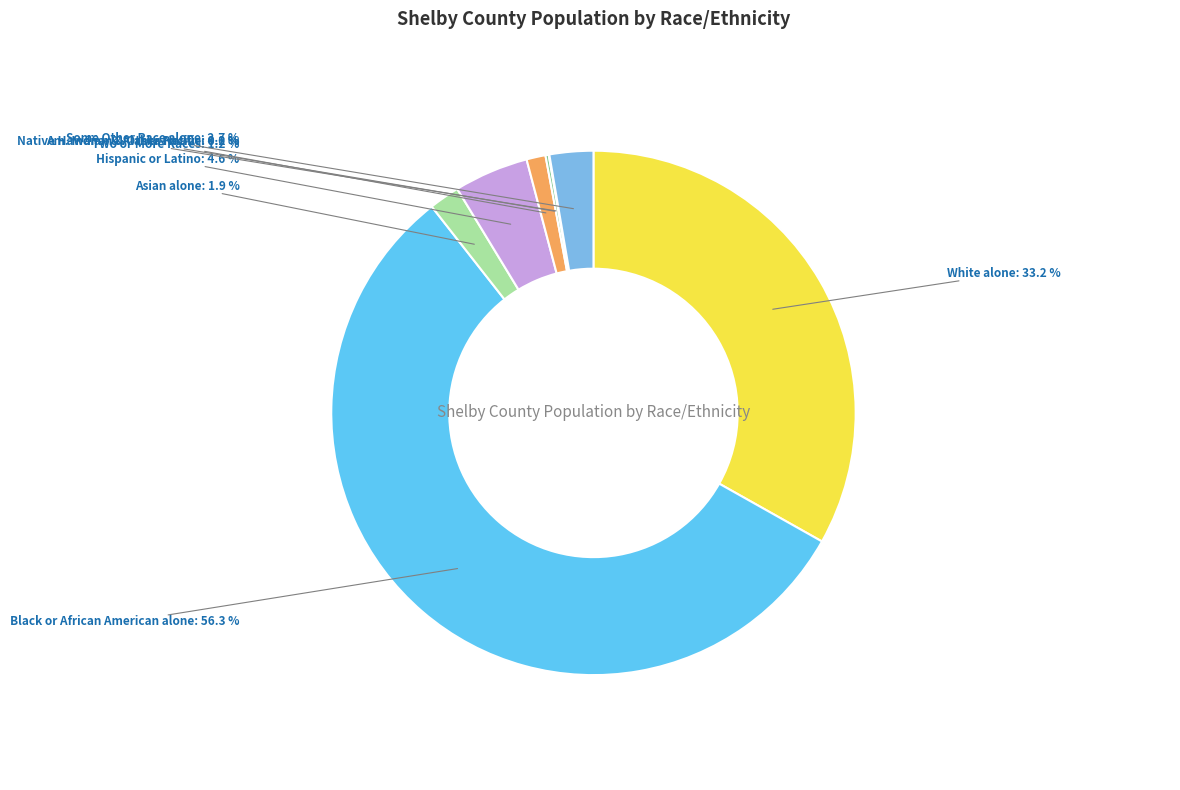

Which category has the biggest portion of the pie?

Black or African American alone